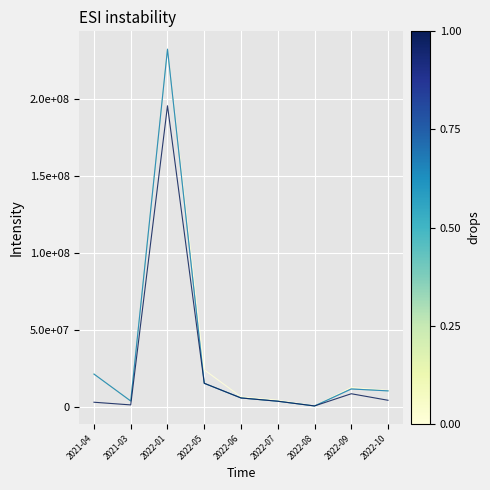

The DEVENGADO series shows 4259371.2 at 2022-10. True or false?

True